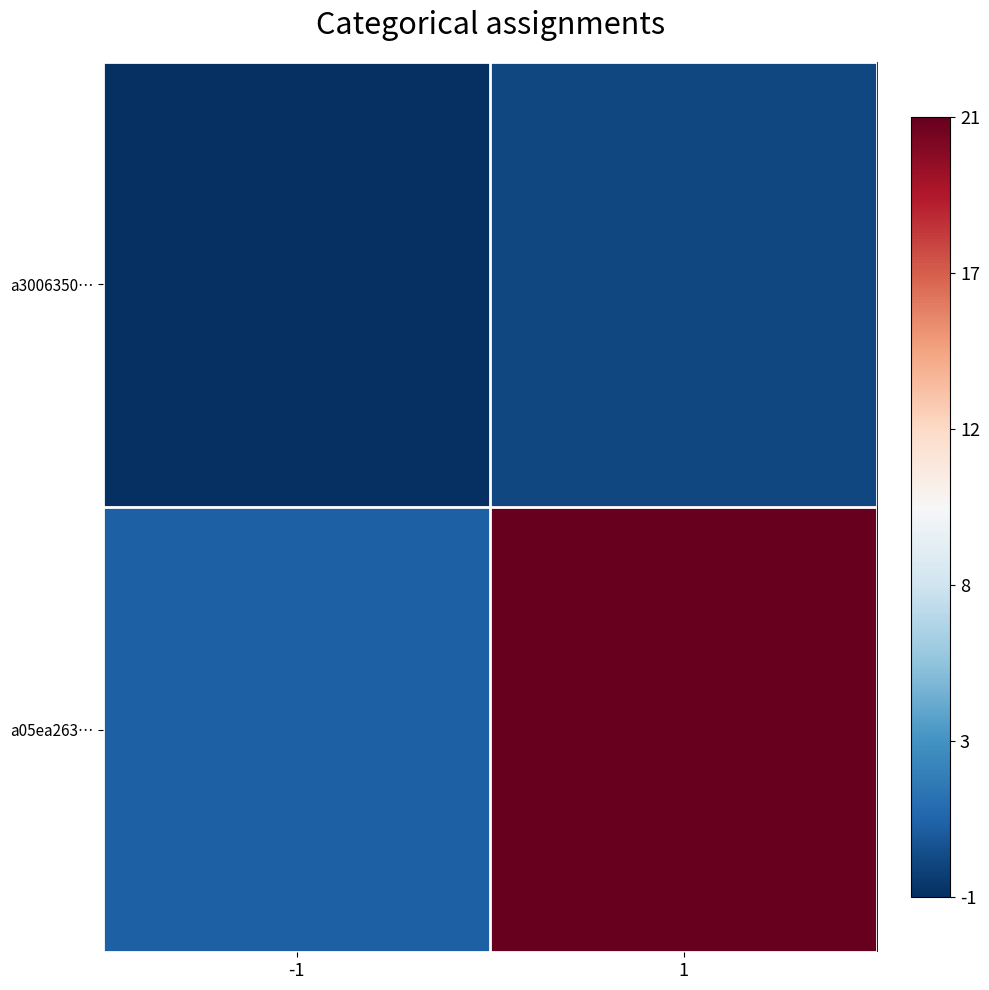

Which label corresponds to the largest value in the chart?

1